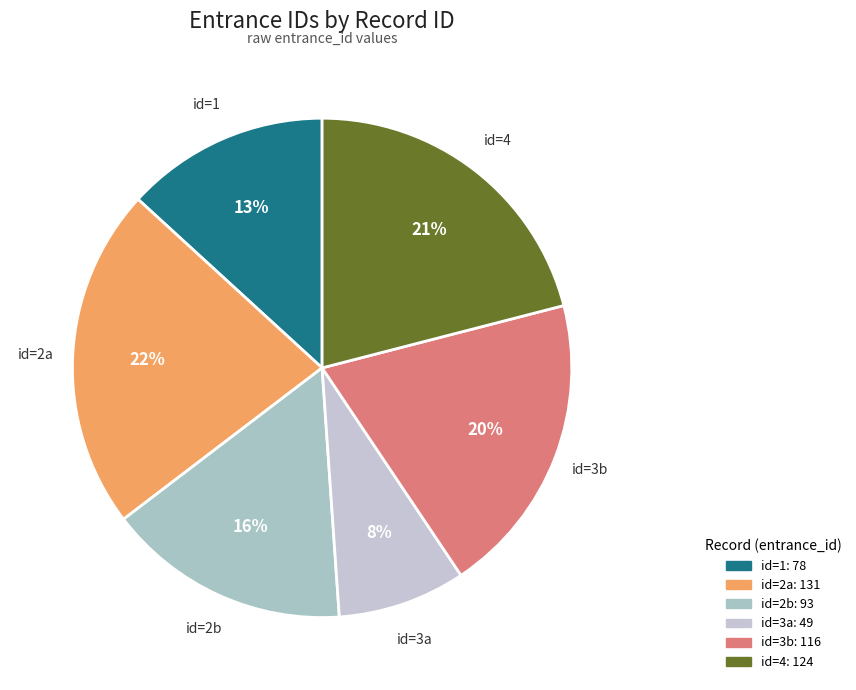

How many segments does this pie chart have?

6